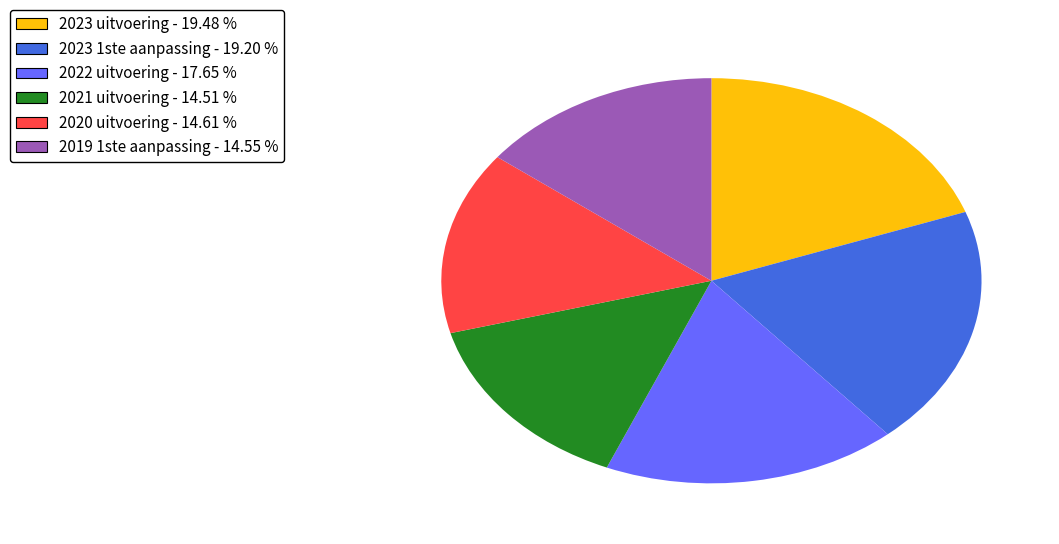

Approximately how many times larger is the value at 2019 1ste aanpassing compared to 2023 1ste aanpassing?

0.8